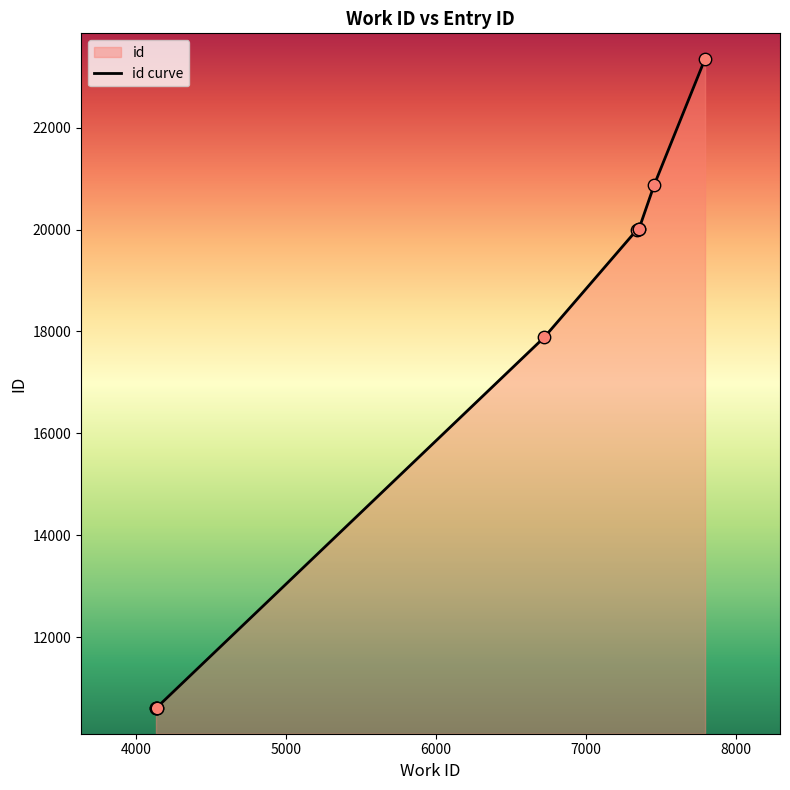

Which has a higher value, 5000 or 4000?

5000